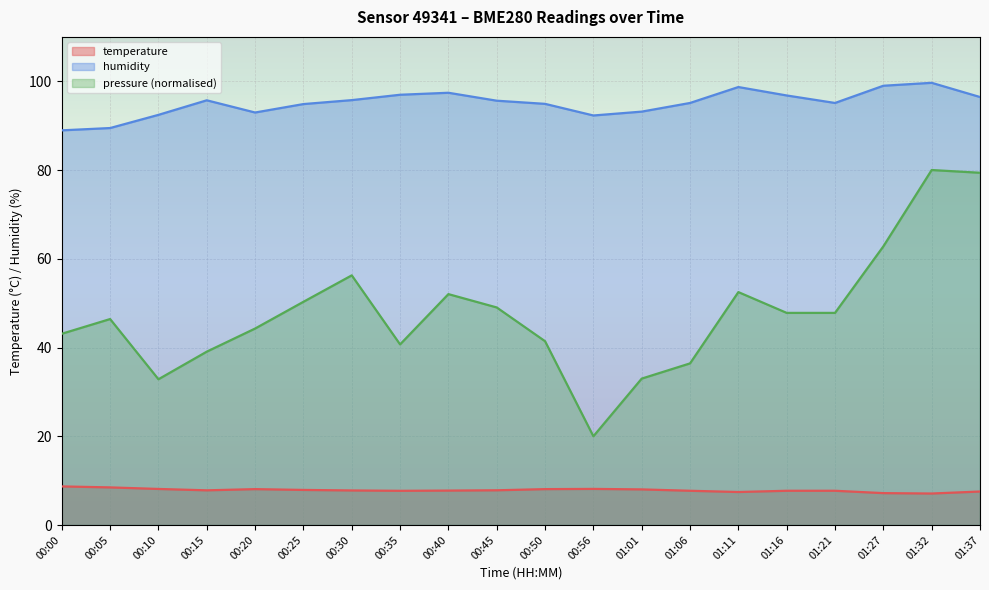

What is the difference between the second highest and minimum values in the humidity series?

10.0